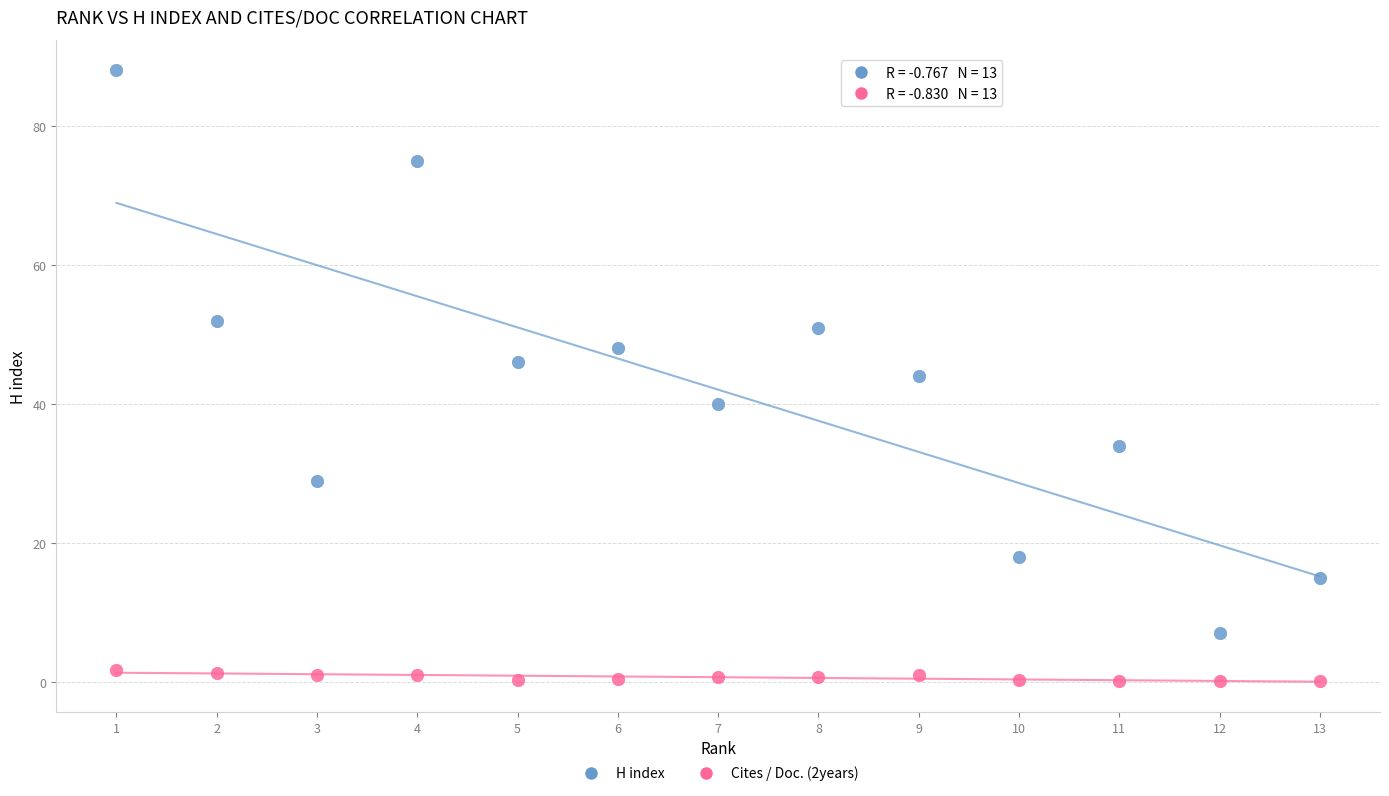

Which series contains the lowest Y value?

Cites / Doc. (2years)